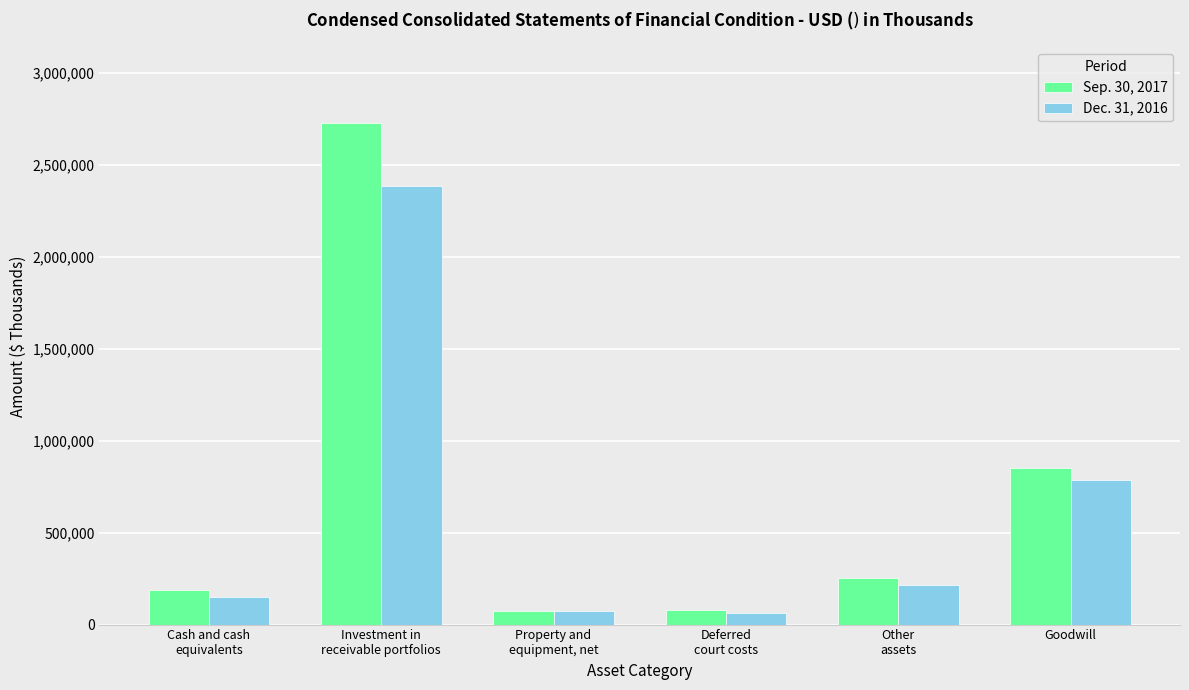

How many bars are there in each group?

2